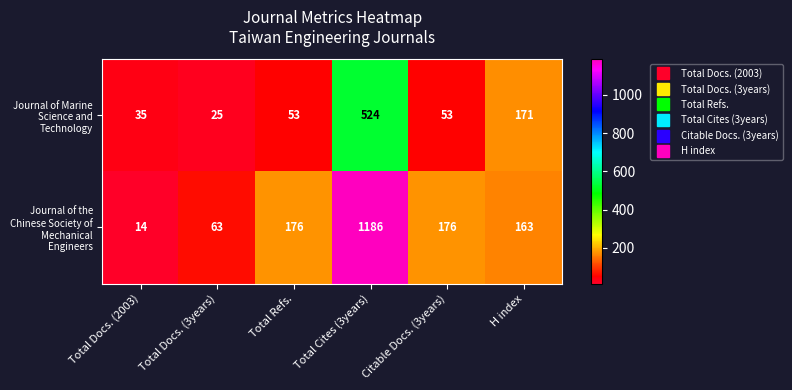

What is the average value of the Journal of the Chinese Society of Mechanical Engineers series?

296